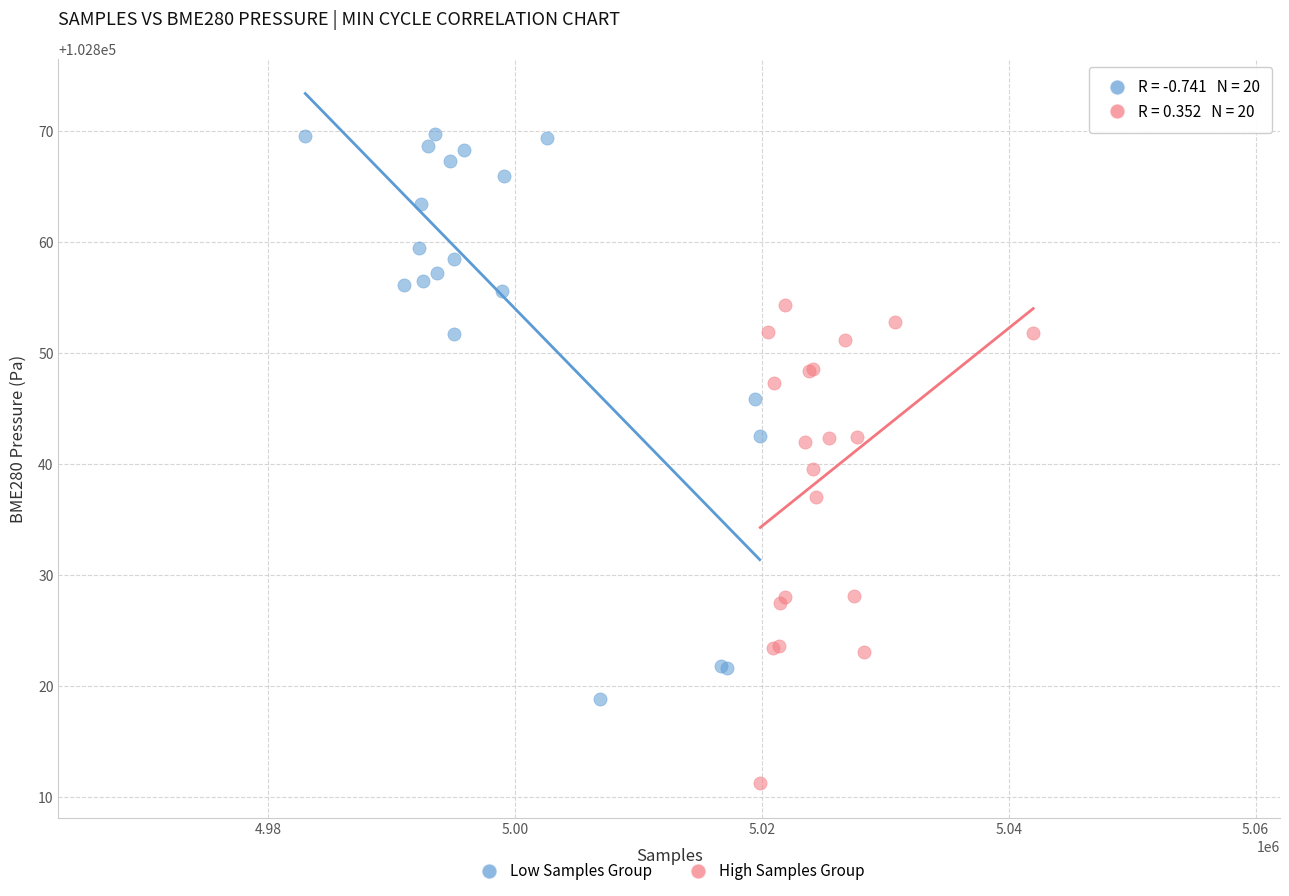

What are all the series names shown in the legend?

Low Samples Group, High Samples Group